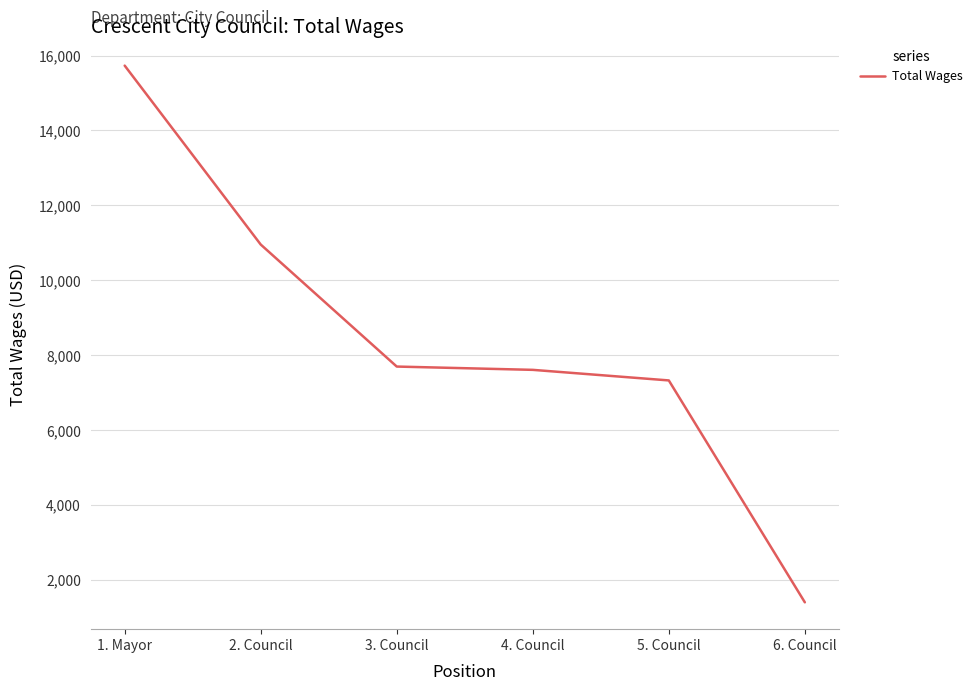

Is it true that the value at 2. Council is 3756?

False